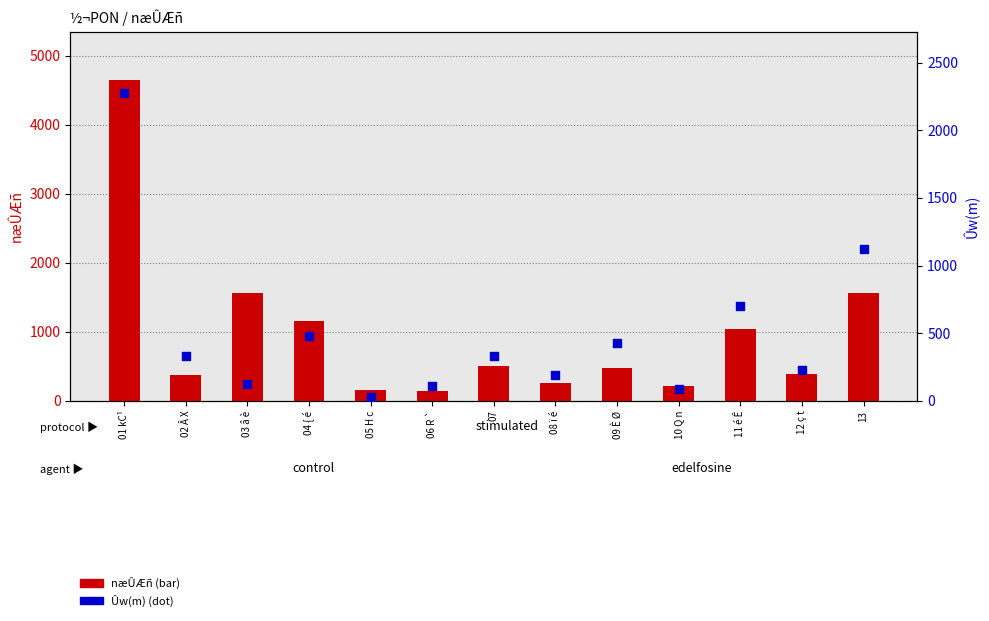

Which series has the largest total across all categories?

næÛÆñ